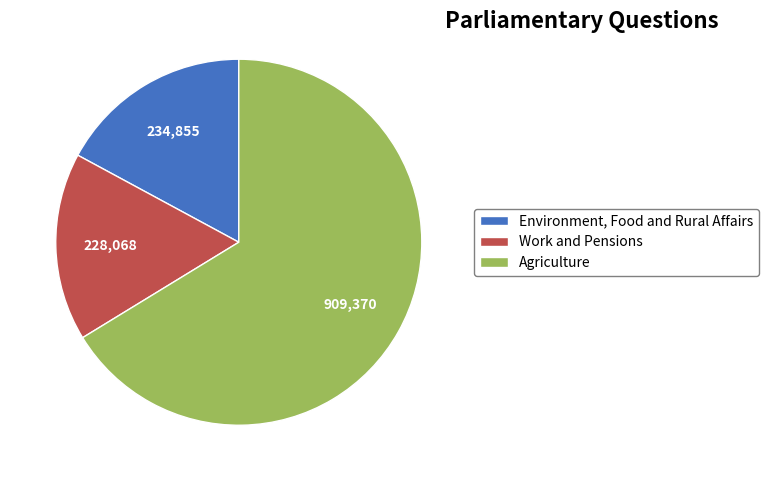

Which slice is the largest?

Agriculture